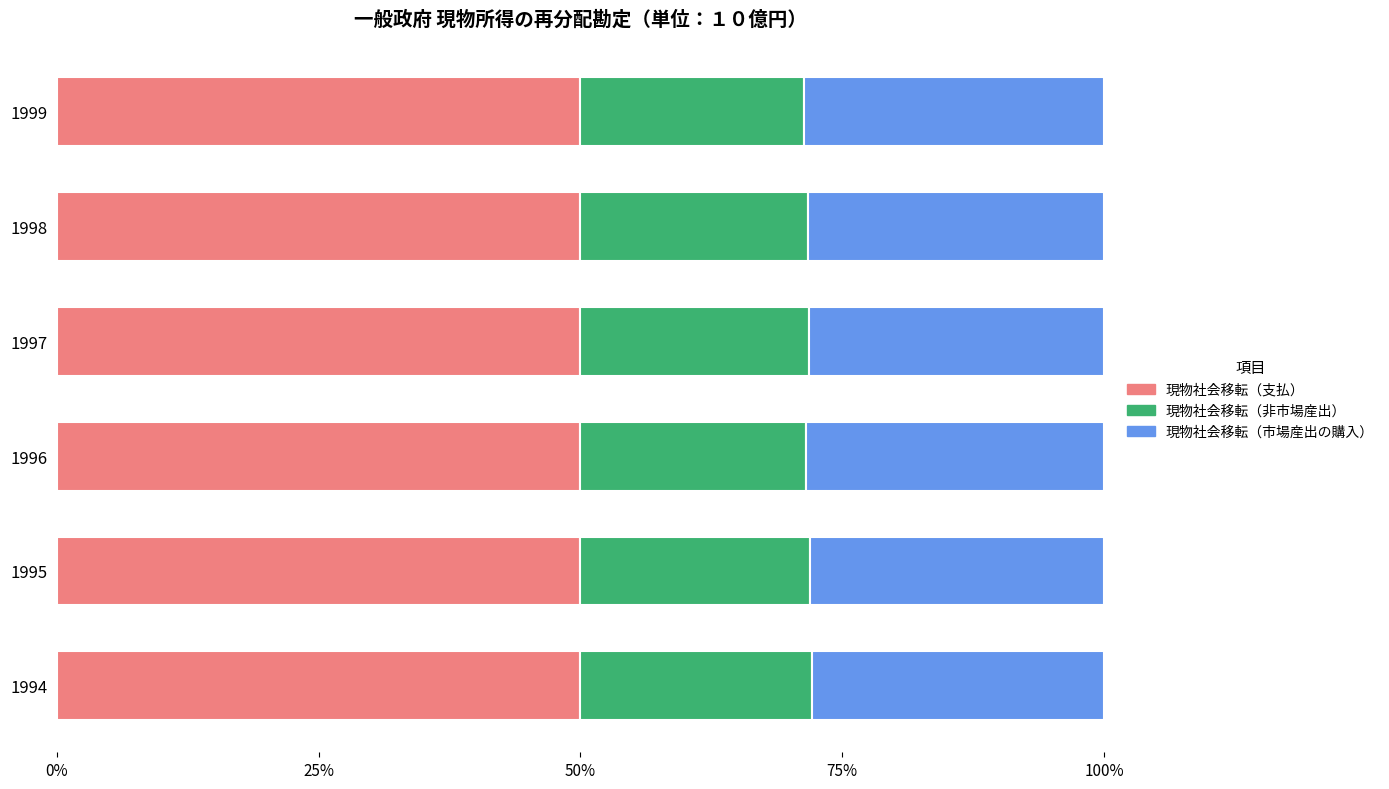

The value of 現物社会移転（支払） at 1994 is 50.0. True or false?

True